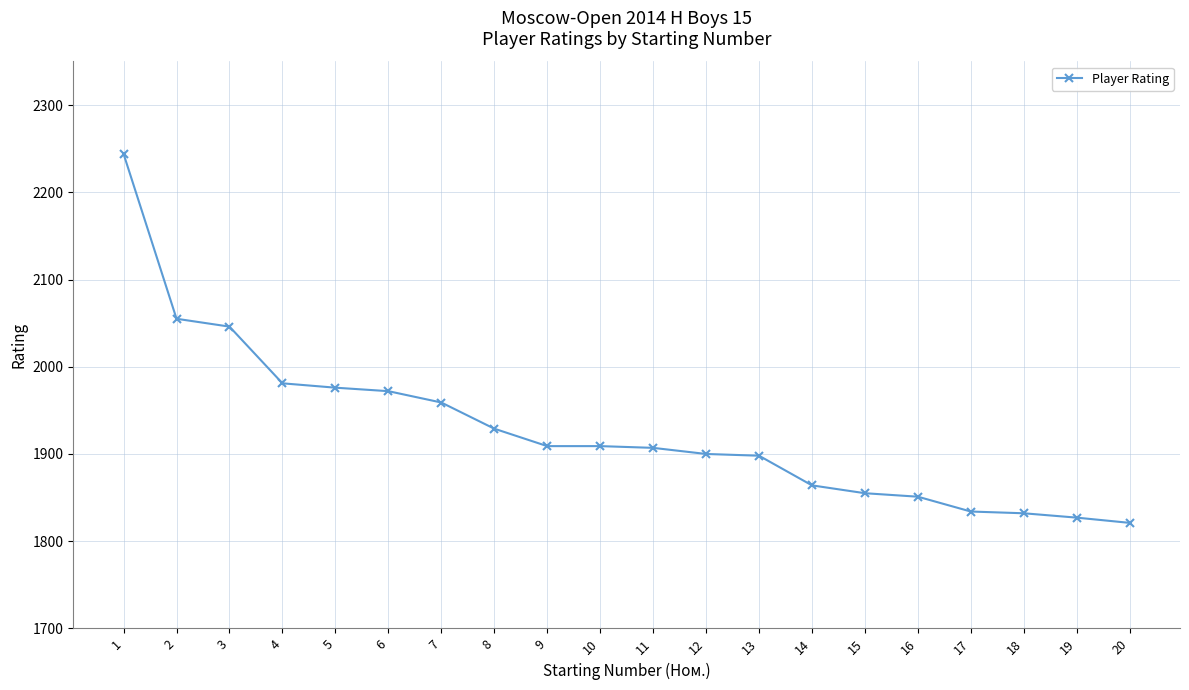

How many lines are shown in the chart?

1